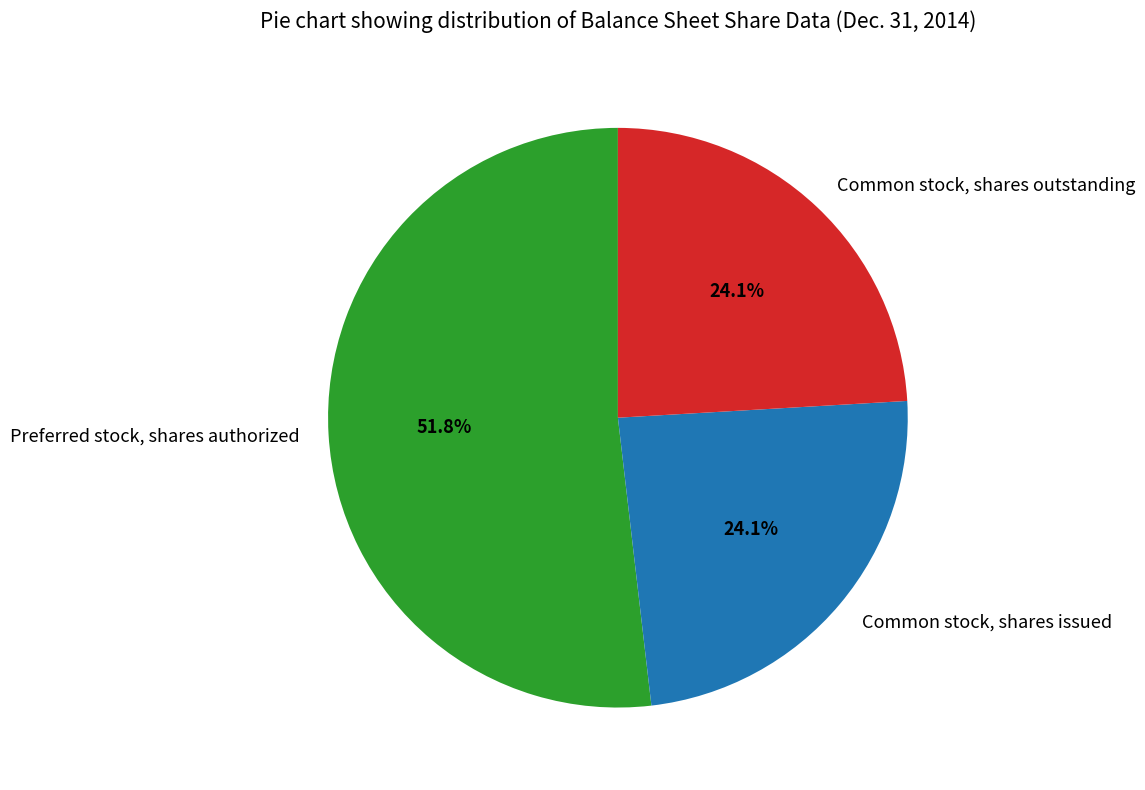

Which has a higher value, Preferred stock, shares authorized or Common stock, shares issued?

Preferred stock, shares authorized